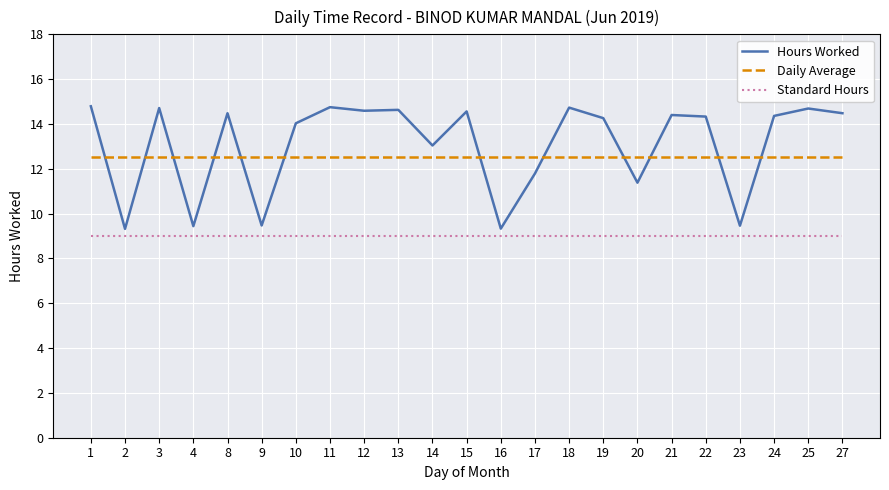

What is the total value across all series at 24?

35.9